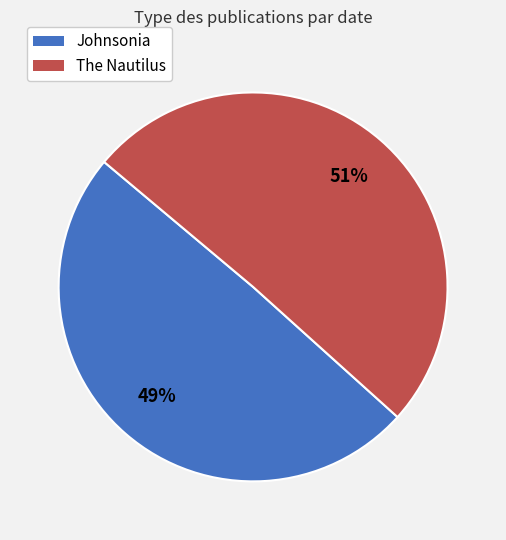

The The Nautilus slice represents 51% of the pie. True or false?

True